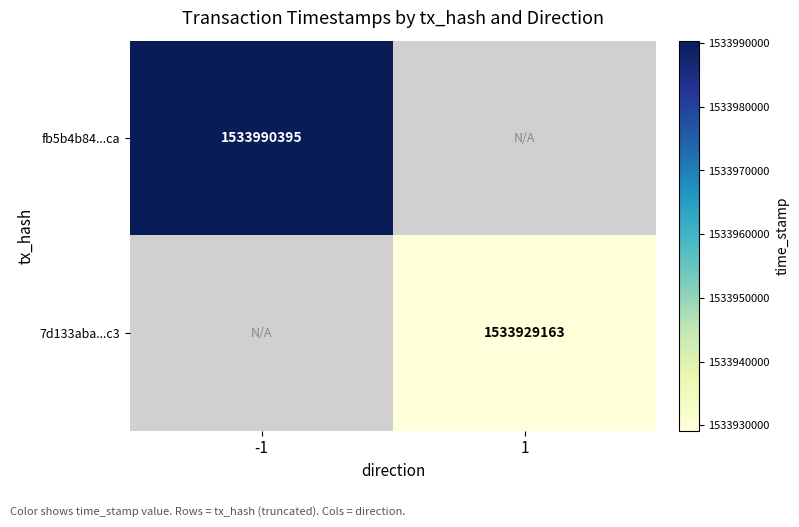

Count the number of data series in this chart.

2